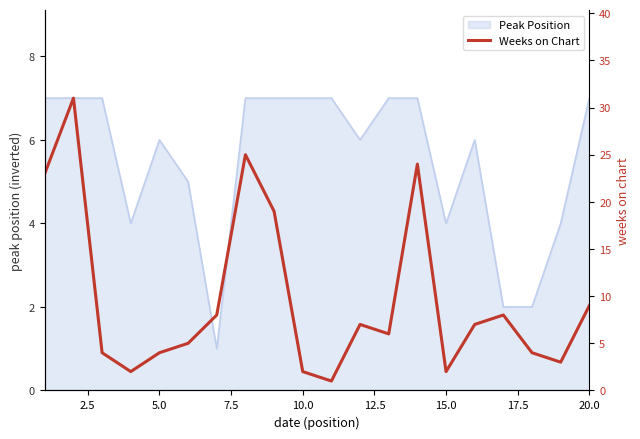

True or false: Peak Position has a value of 12 at 20.0.

False